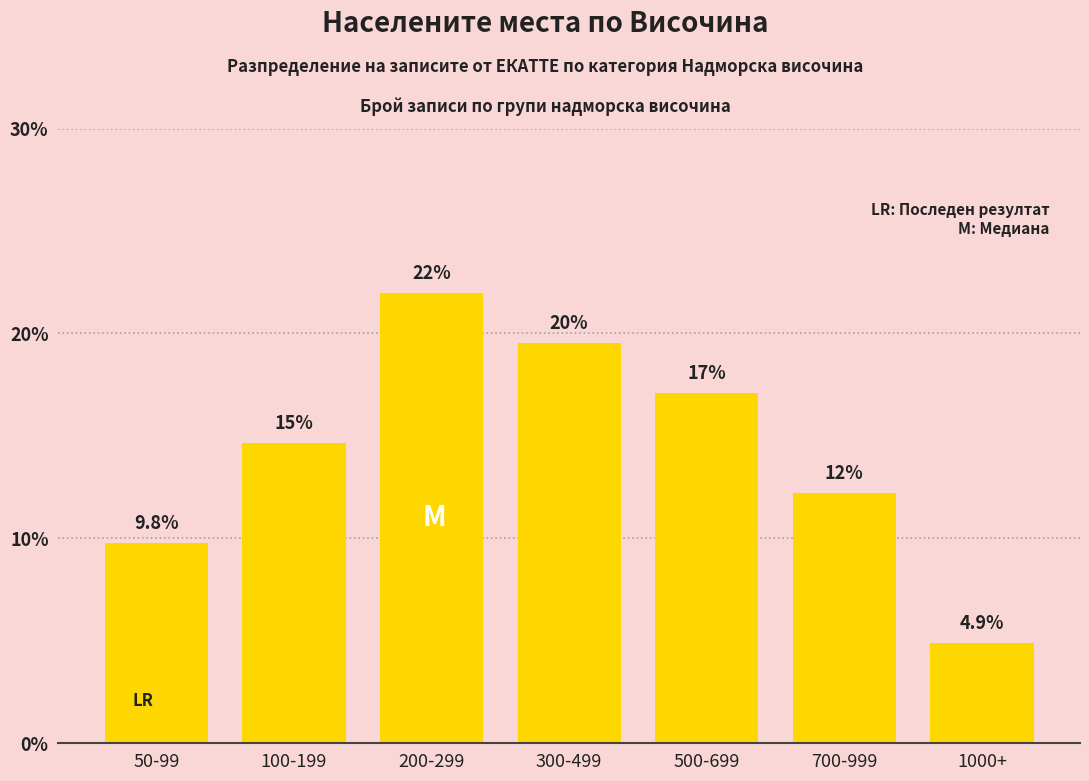

Reading left to right, extract all data points from this chart.

9.8	14.6	22.0	19.5	17.1	12.2	4.9